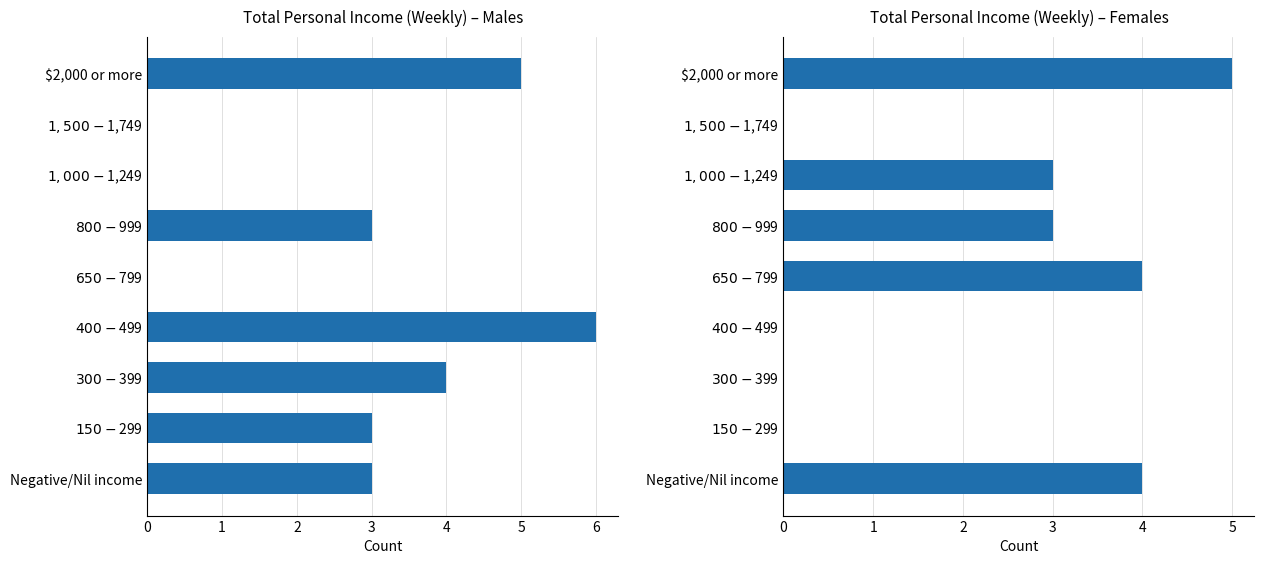

List the labels in order of Females value, largest first.

$2,000 or more, Negative/Nil income, $650-$799, $800-$999, $1,000-$1,249, $150-$299, $300-$399, $400-$499, $1,500-$1,749